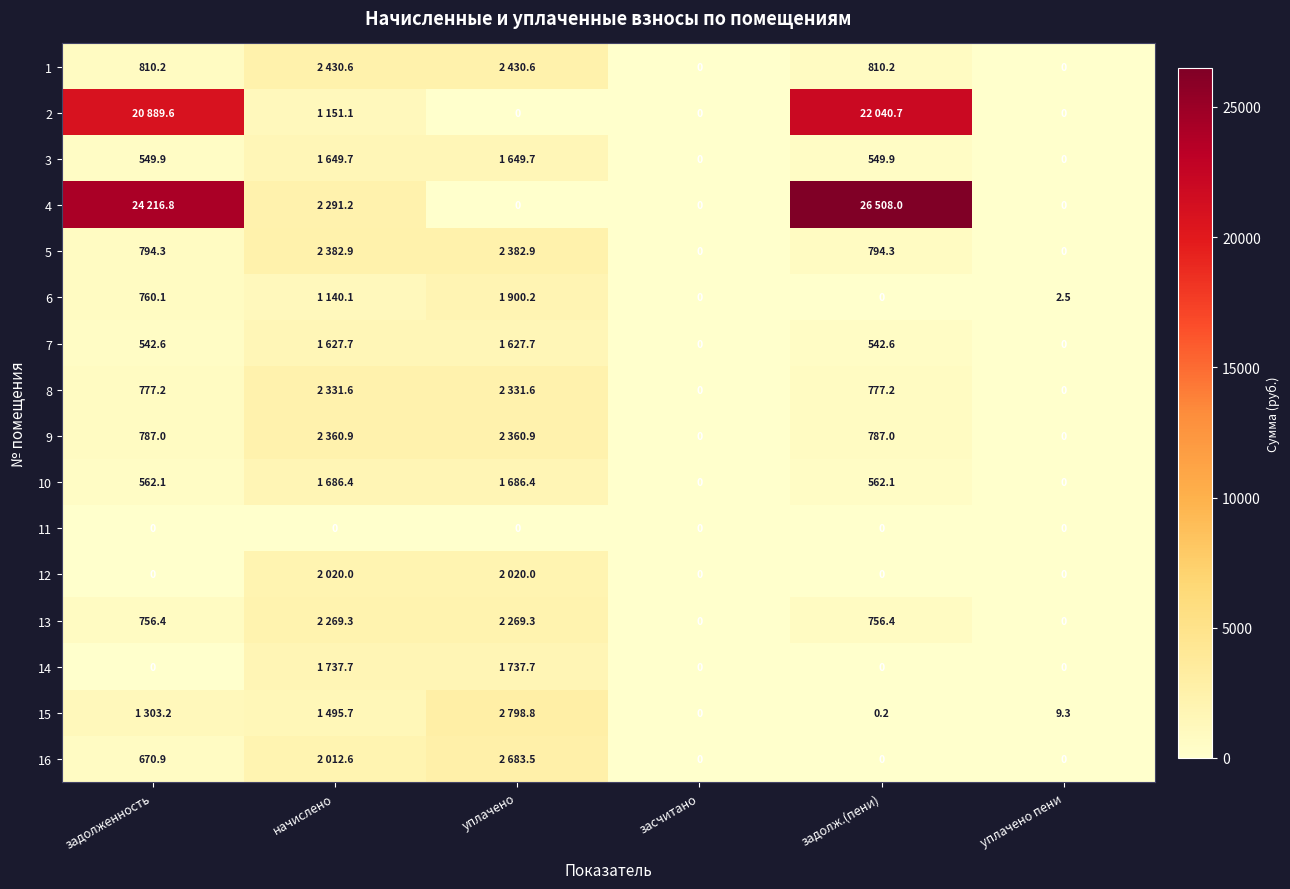

Is the value of 11 at уплачено пени greater than the value of 7 at задолженность?

No